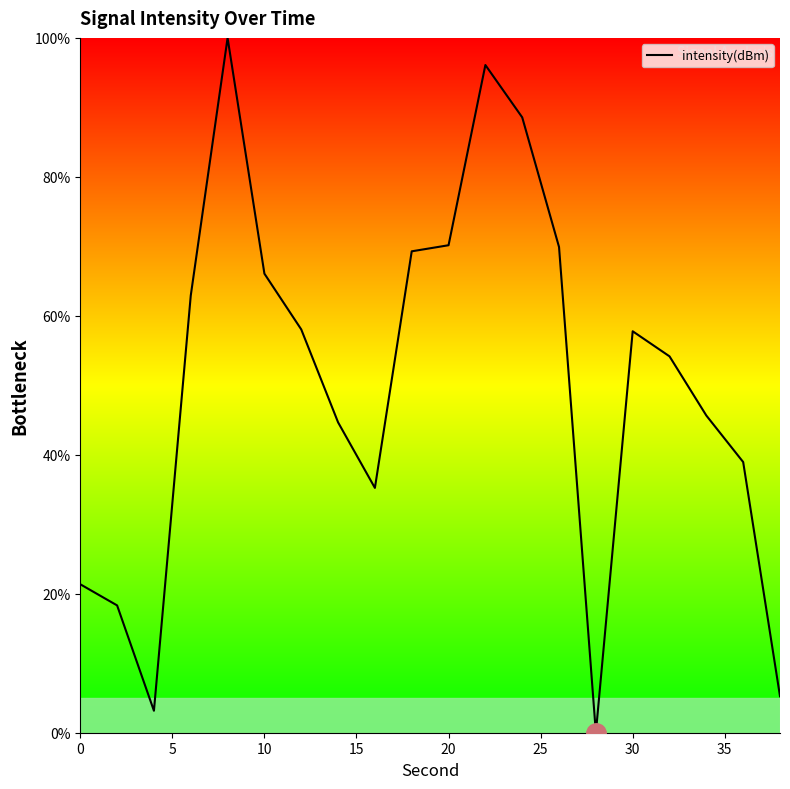

What is the change in value from 0 to 20?

+48.8